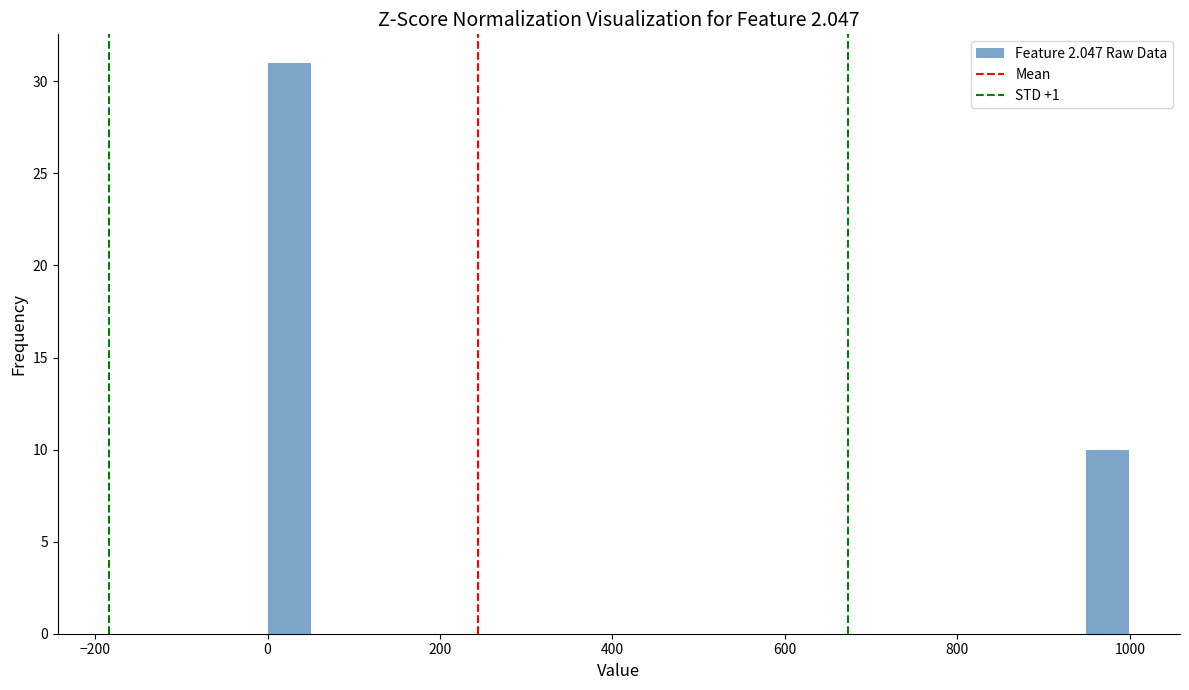

Read against the x-axis, roughly where is the centre of the tallest bar?

20